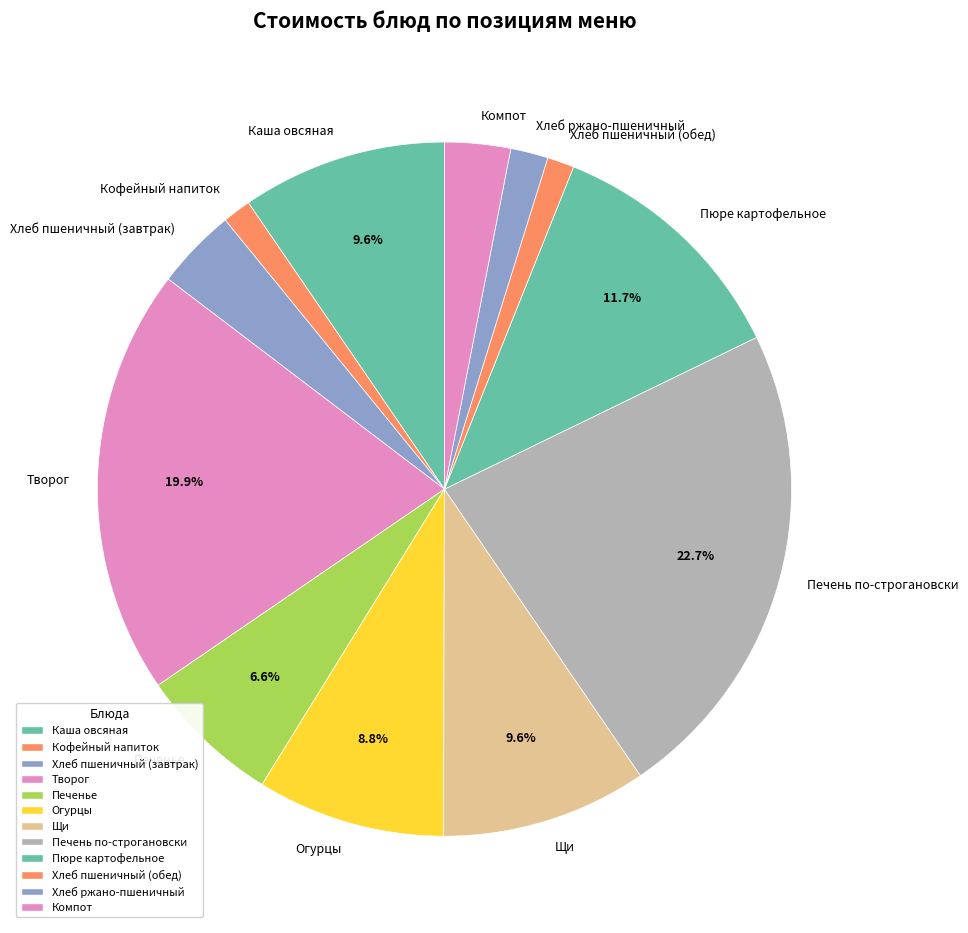

Does Печень по-строгановски account for over 50% of the chart?

No